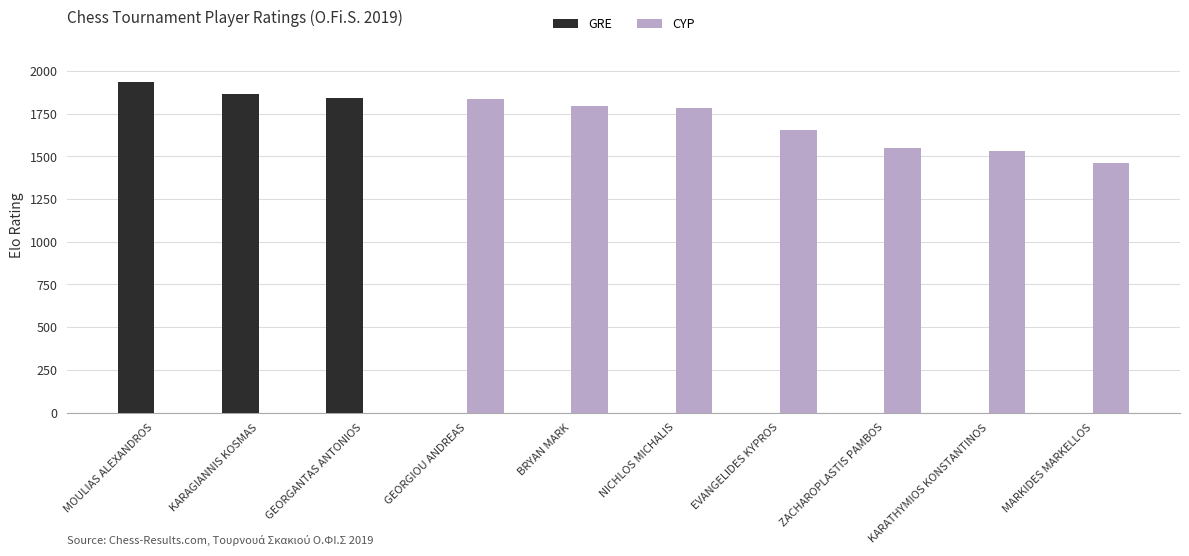

What is the sum of the CYP values at ZACHAROPLASTIS PAMBOS and EVANGELIDES KYPROS?

3204